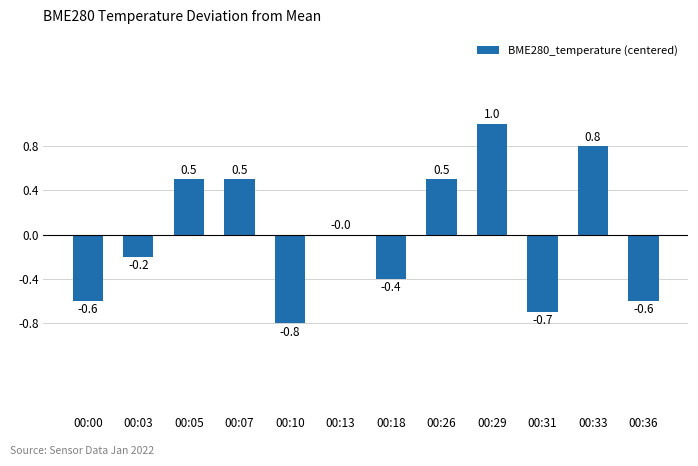

How many data points does each series have?

12